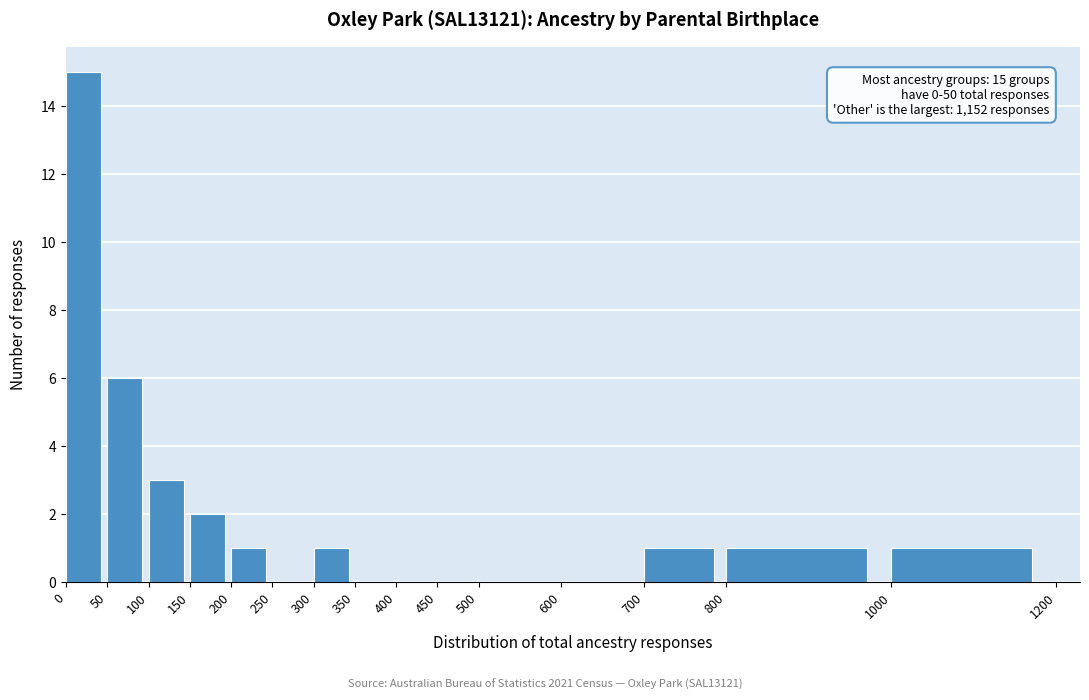

Over which range of the x-axis is the bar tallest?

0 to 50